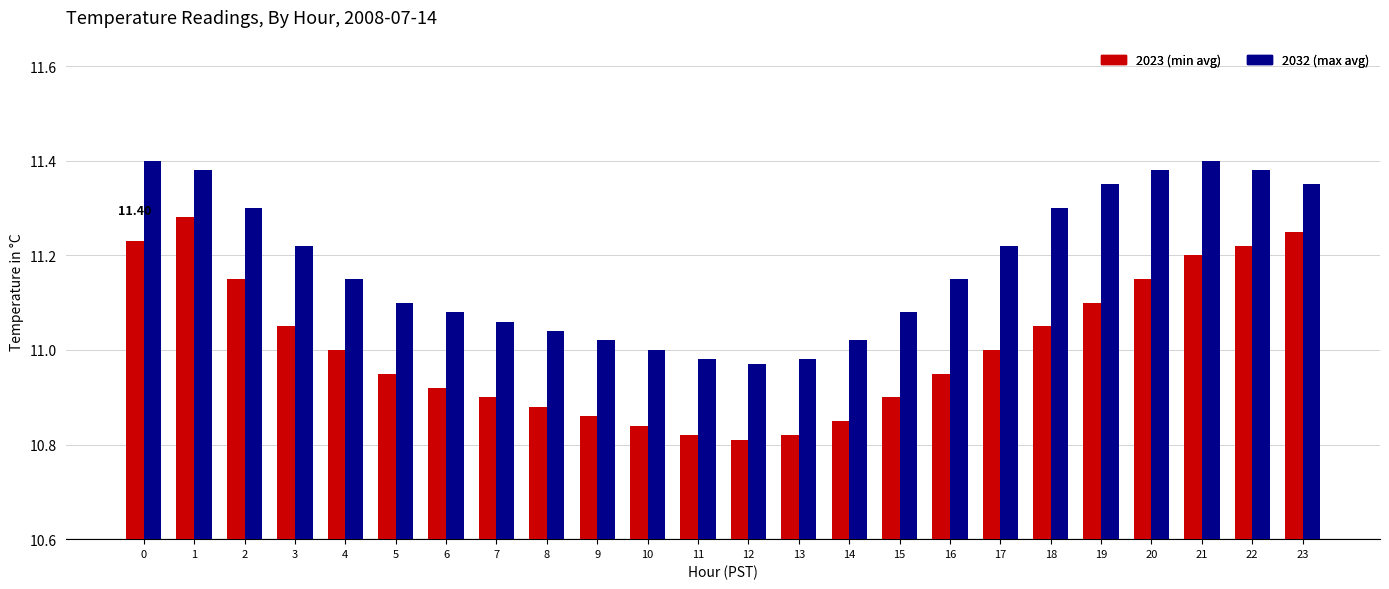

What is the total value across all series at 1?

22.7